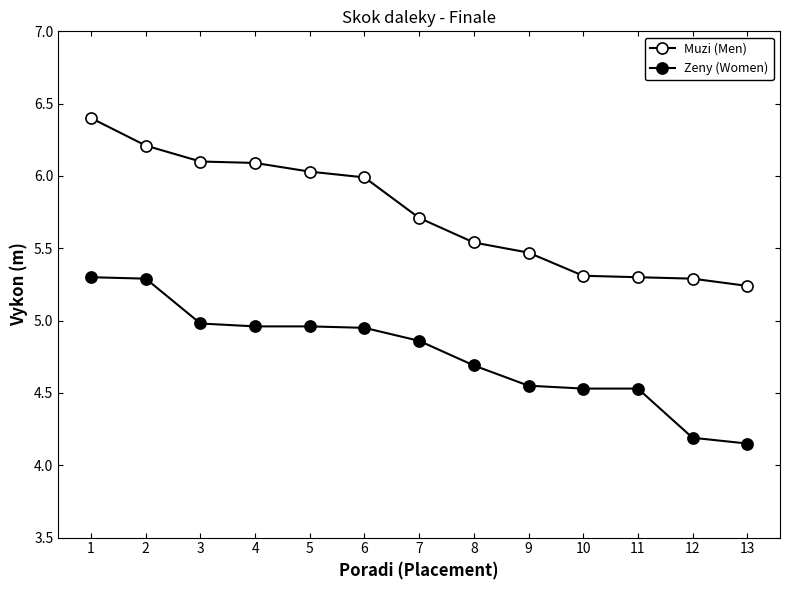

What is the spread (max minus min) of values at 11?

0.8